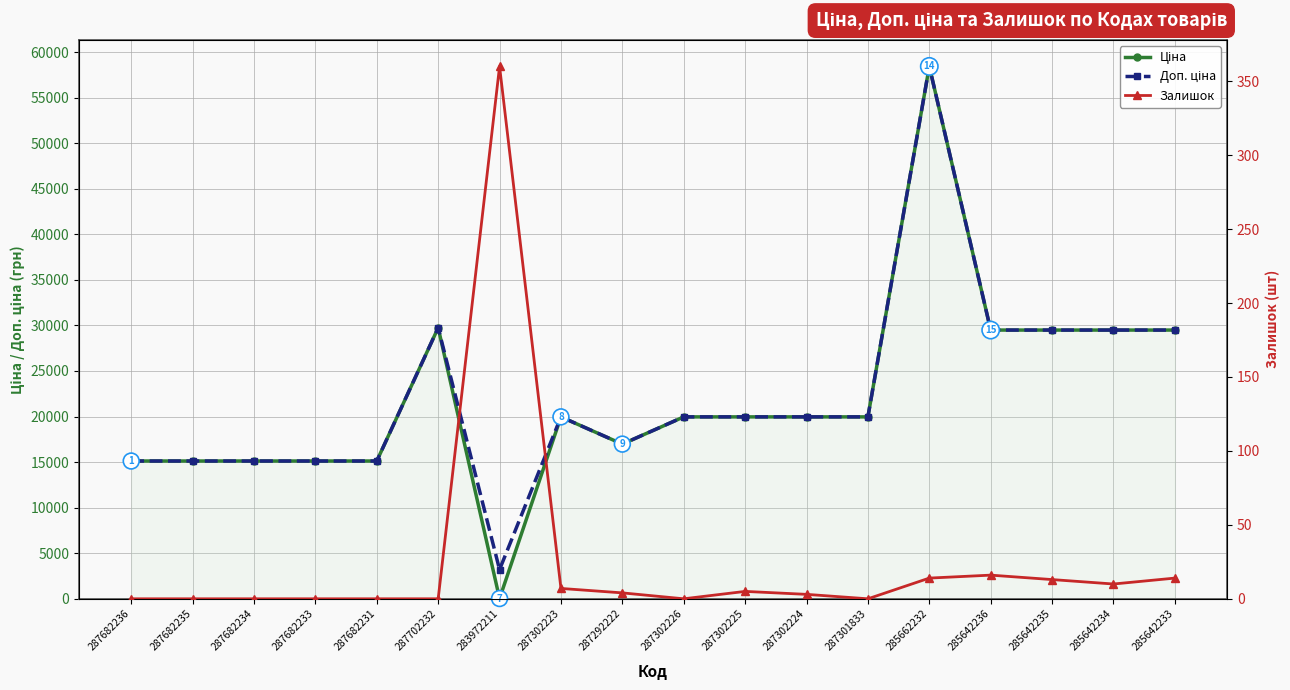

What is the sum of the Ціна values at 285642234 and 287302225?

49455.7